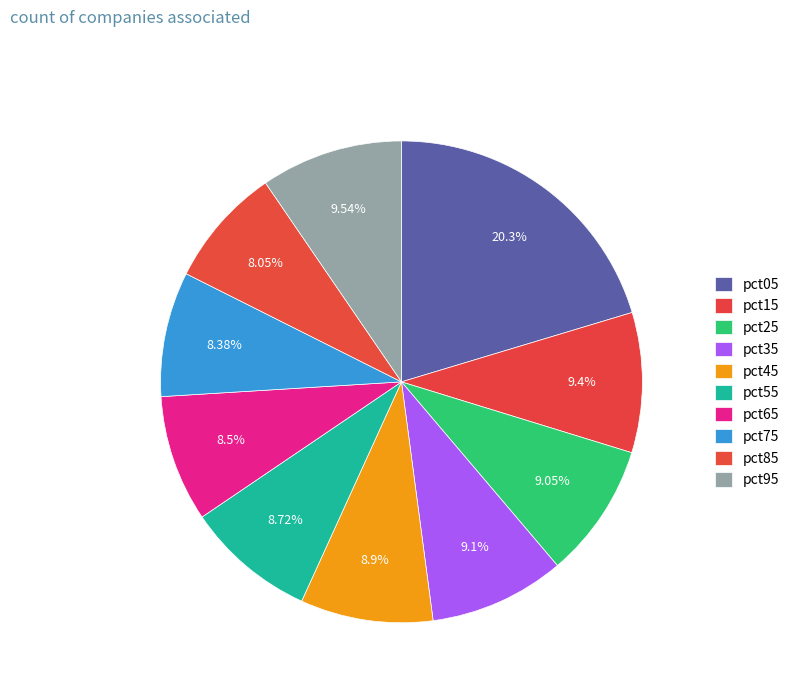

What percentage is the pct45 slice, to the nearest percent?

9%